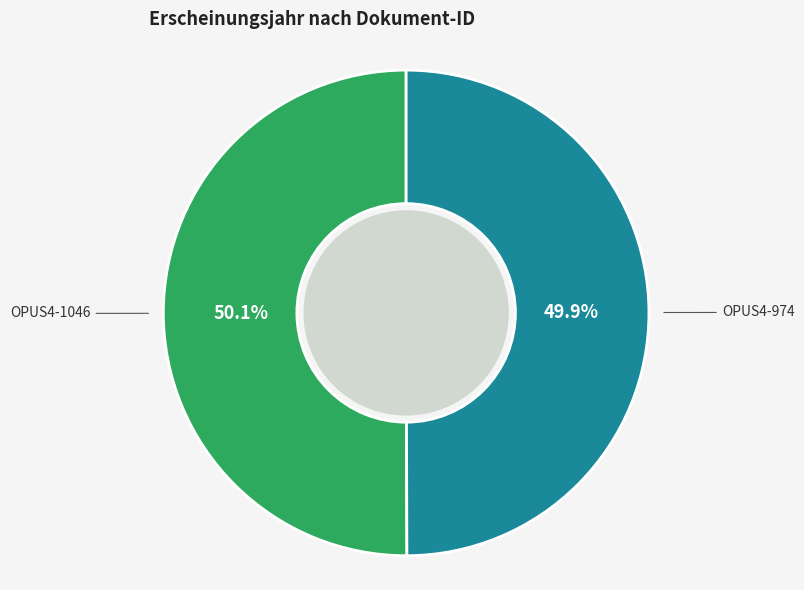

To the nearest percent, what percentage of the pie is OPUS4-1046?

50%